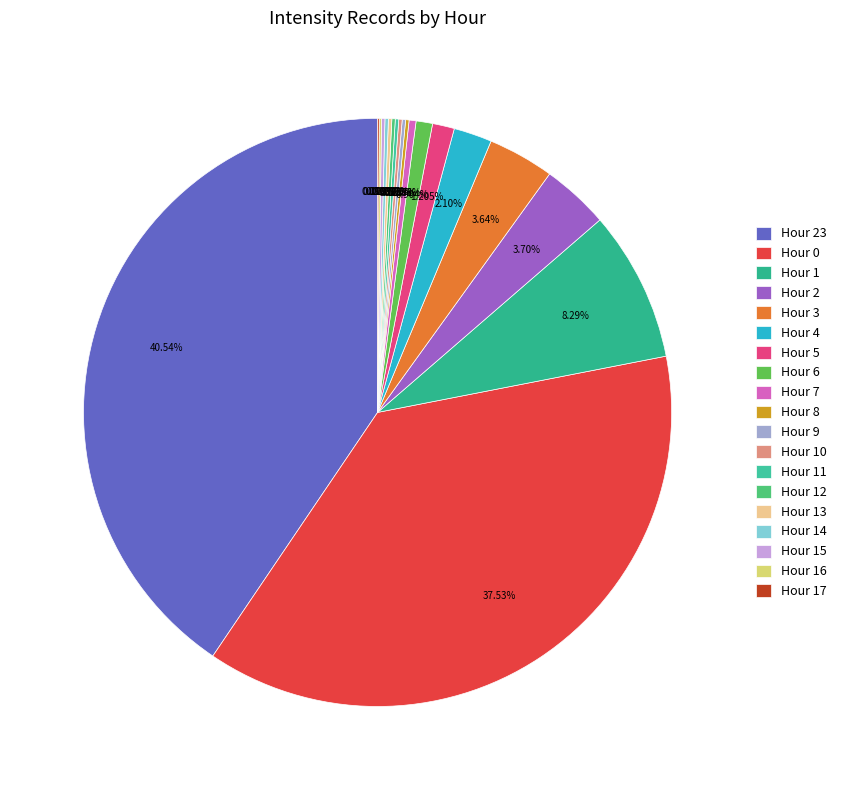

Which category has the biggest portion of the pie?

Hour 23